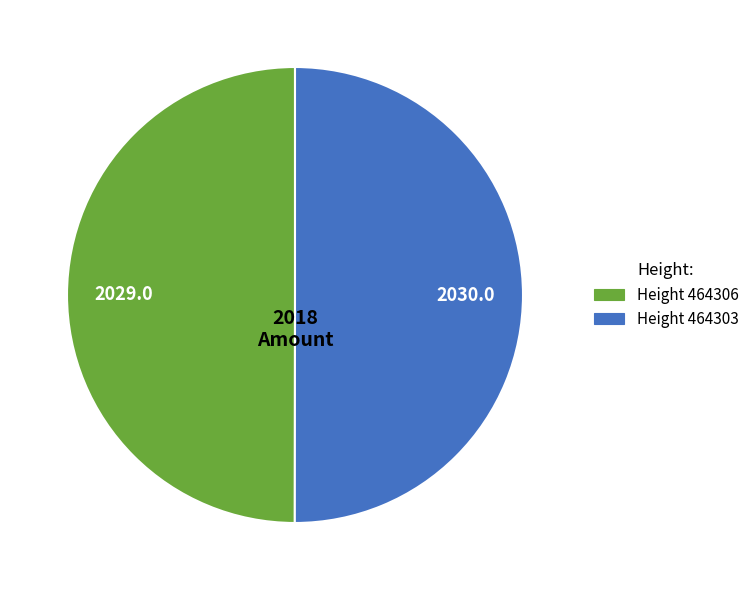

Count the number of slices in the pie.

2